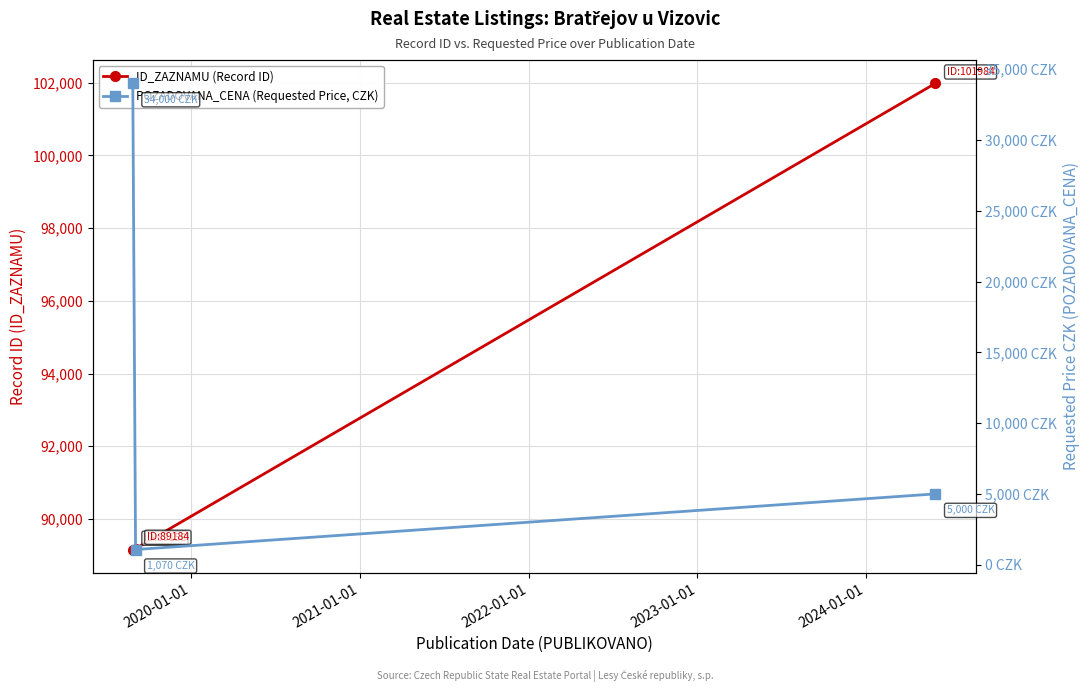

Which series has the largest total across all categories?

ID_ZAZNAMU (Record ID)